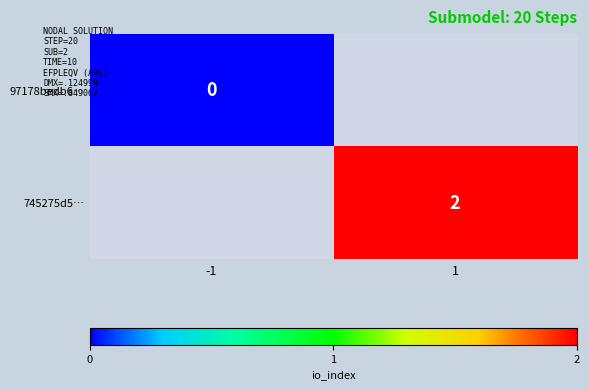

Is it true that 745275d5… equals 2 at 1?

True